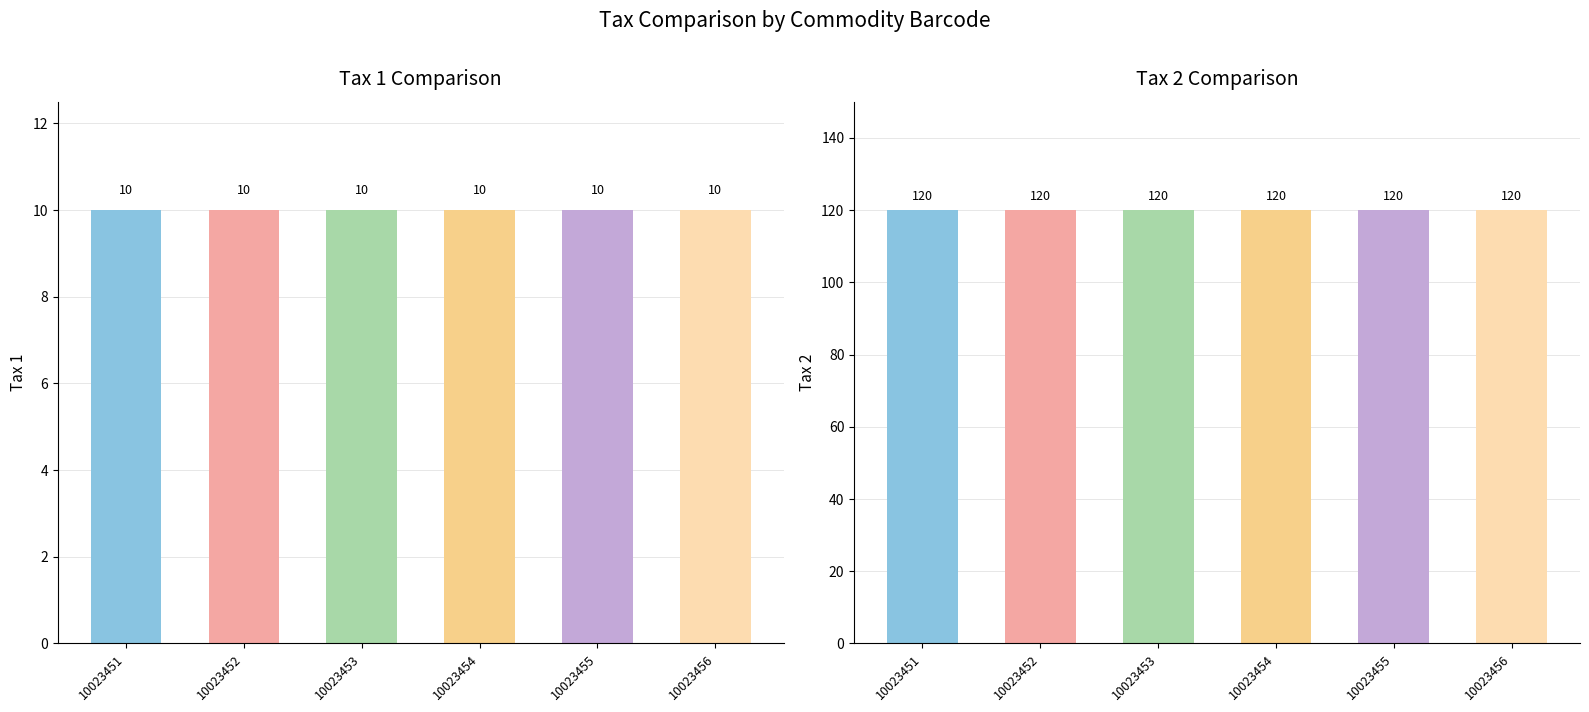

Which has a higher value, 10023453 or 10023452?

10023453